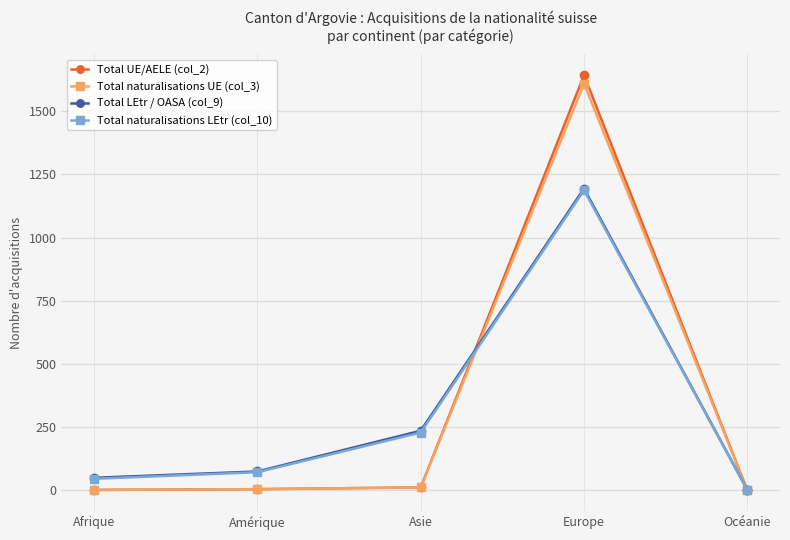

What is the label of the 4th point from the right?

Amérique